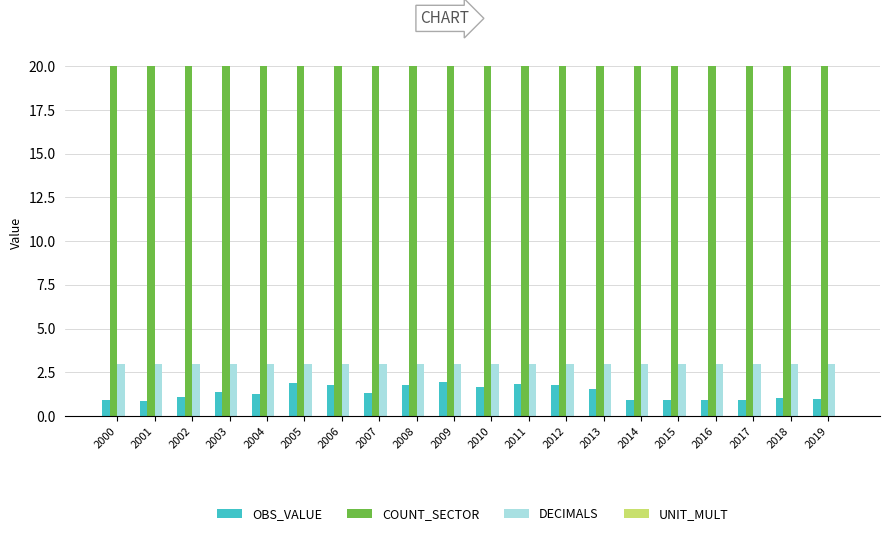

The value of COUNT_SECTOR at 2013 is 12.9. True or false?

False